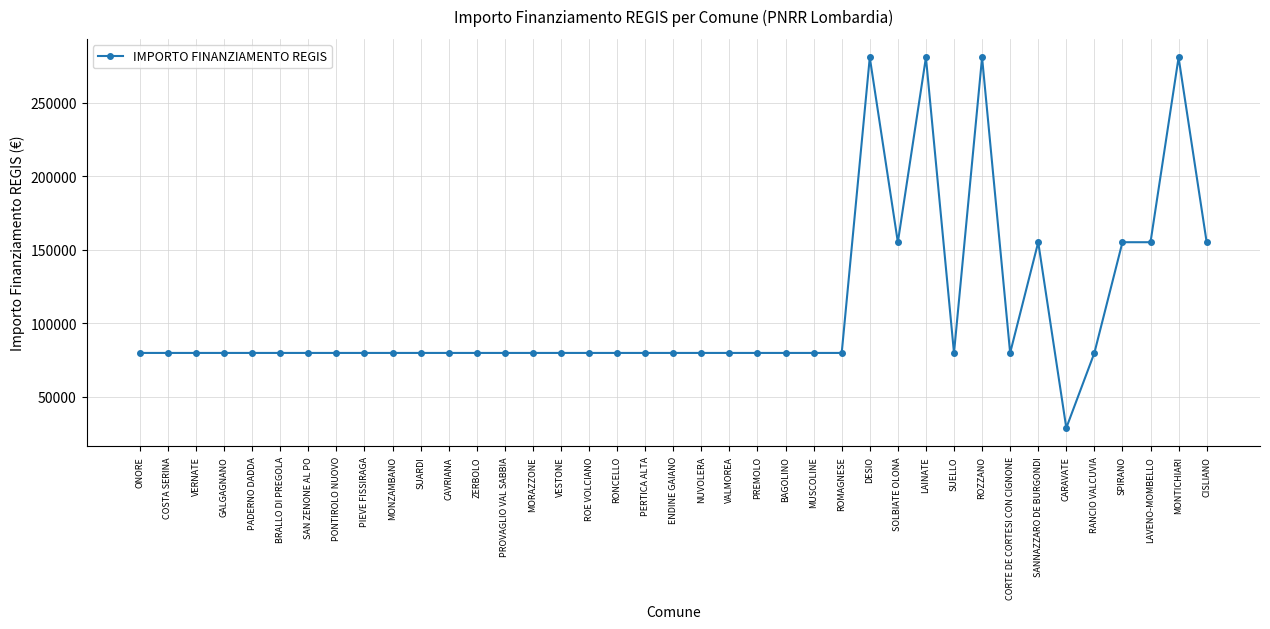

The chart shows a value of 18610 at VALMOREA. True or false?

False